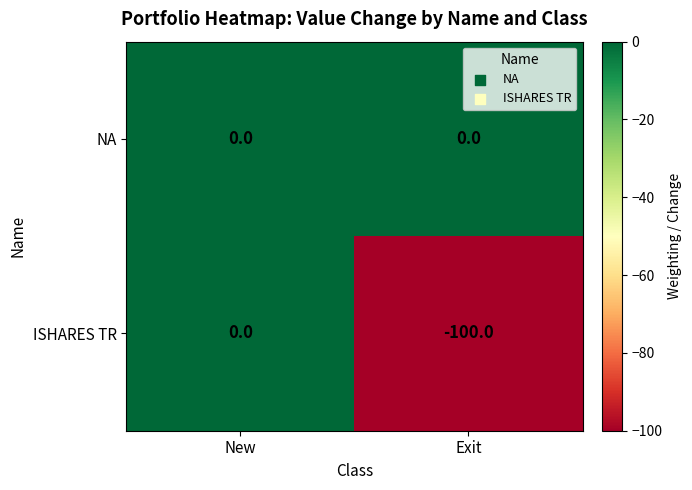

List the series in order of their overall mean, lowest first.

ISHARES TR, NA